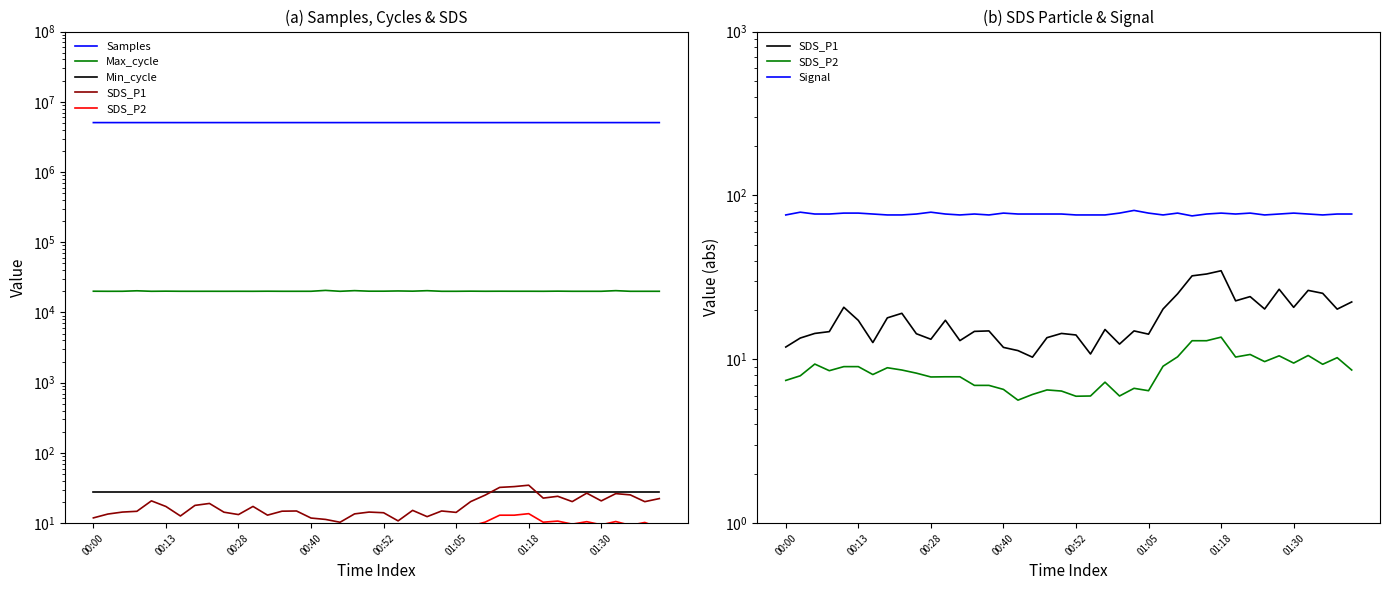

What is the maximum value shown in the chart?

5054909.0